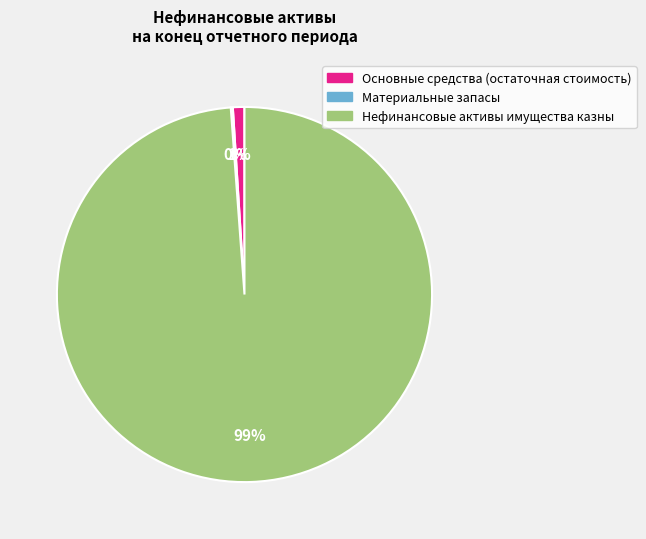

Which category has the biggest portion of the pie?

Нефинансовые активы имущества казны